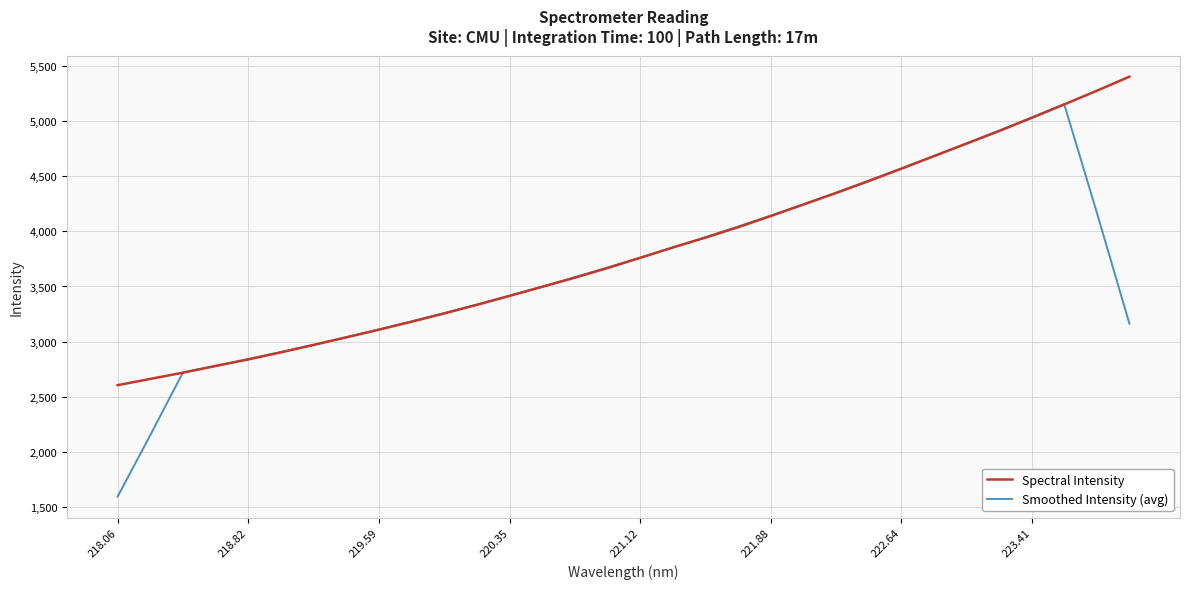

What is the smallest value displayed?

1598.0